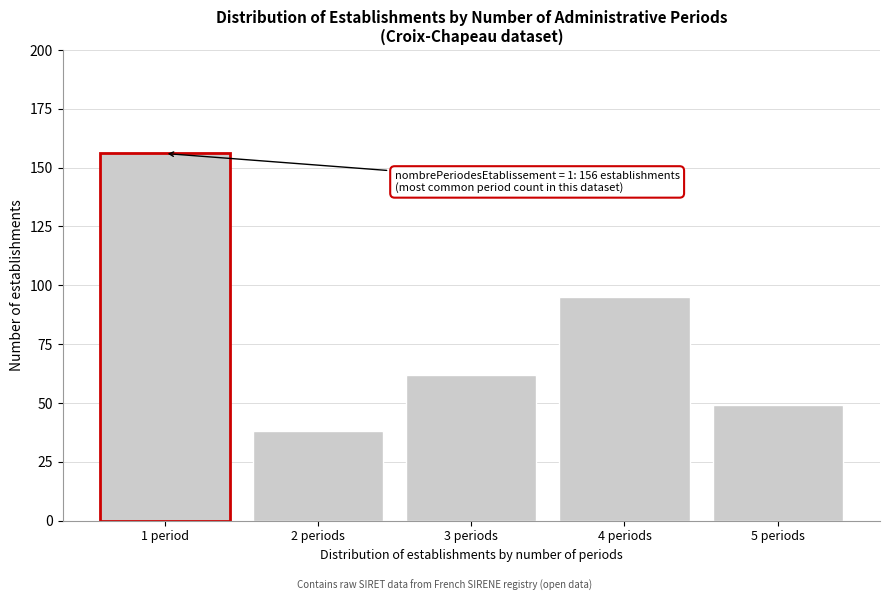

Reading left to right, extract all data points from this chart.

1 period=156	2 periods=38	3 periods=62	4 periods=95	5 periods=49